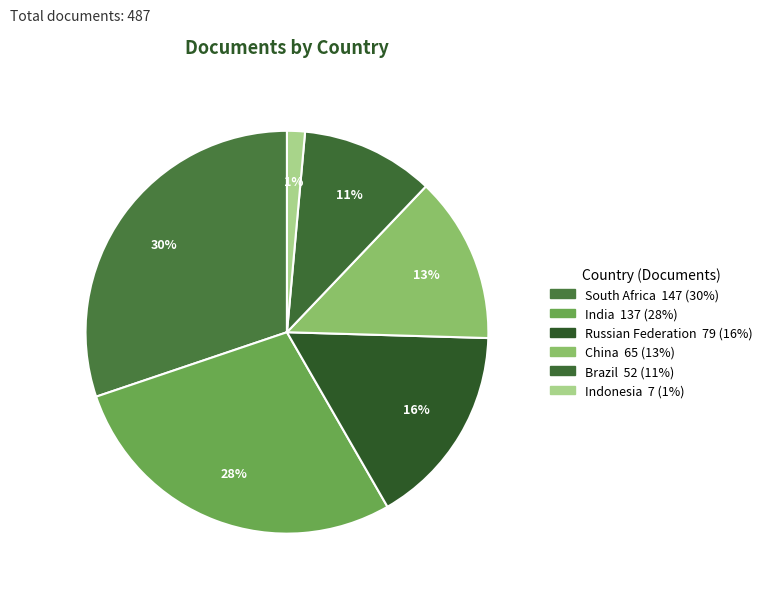

To the nearest percent, what percentage of the pie is Indonesia?

1%